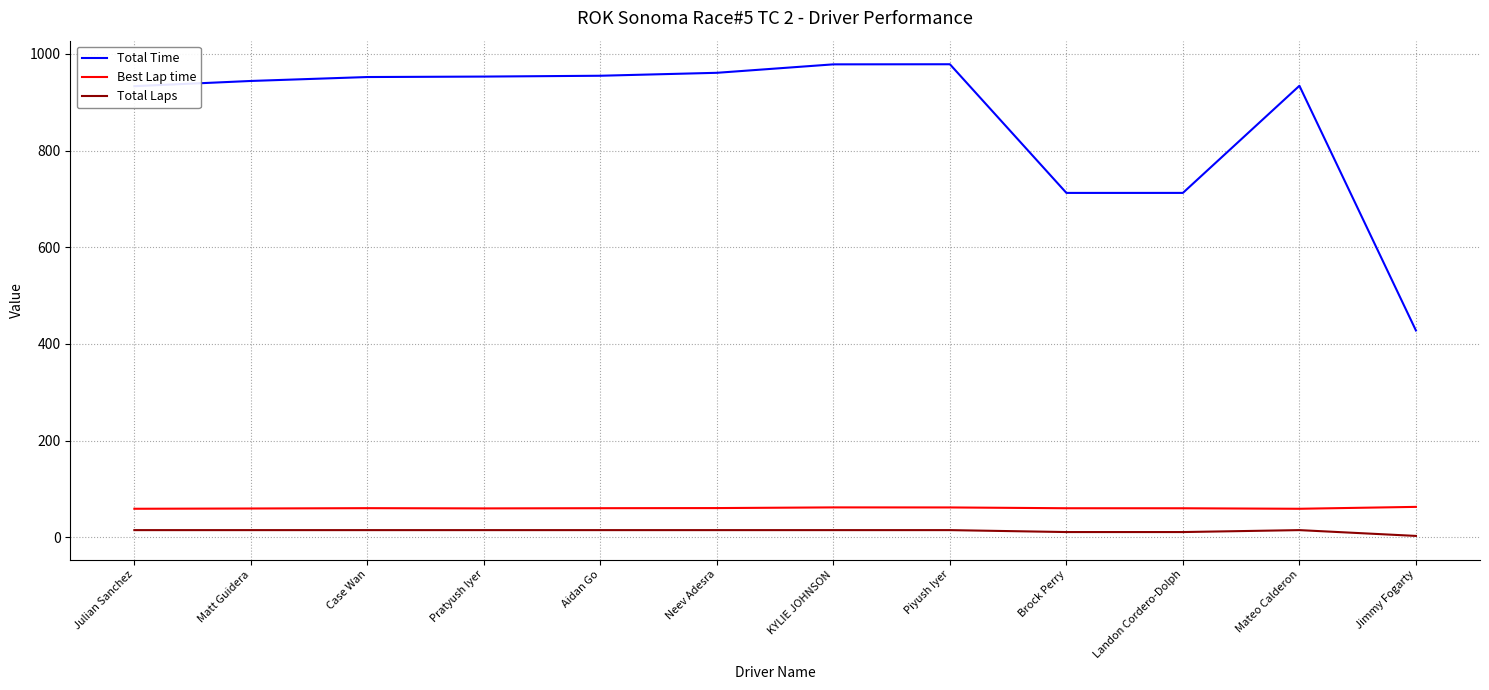

List the series in order of their peak value, highest first.

Total Time, Best Lap time, Total Laps